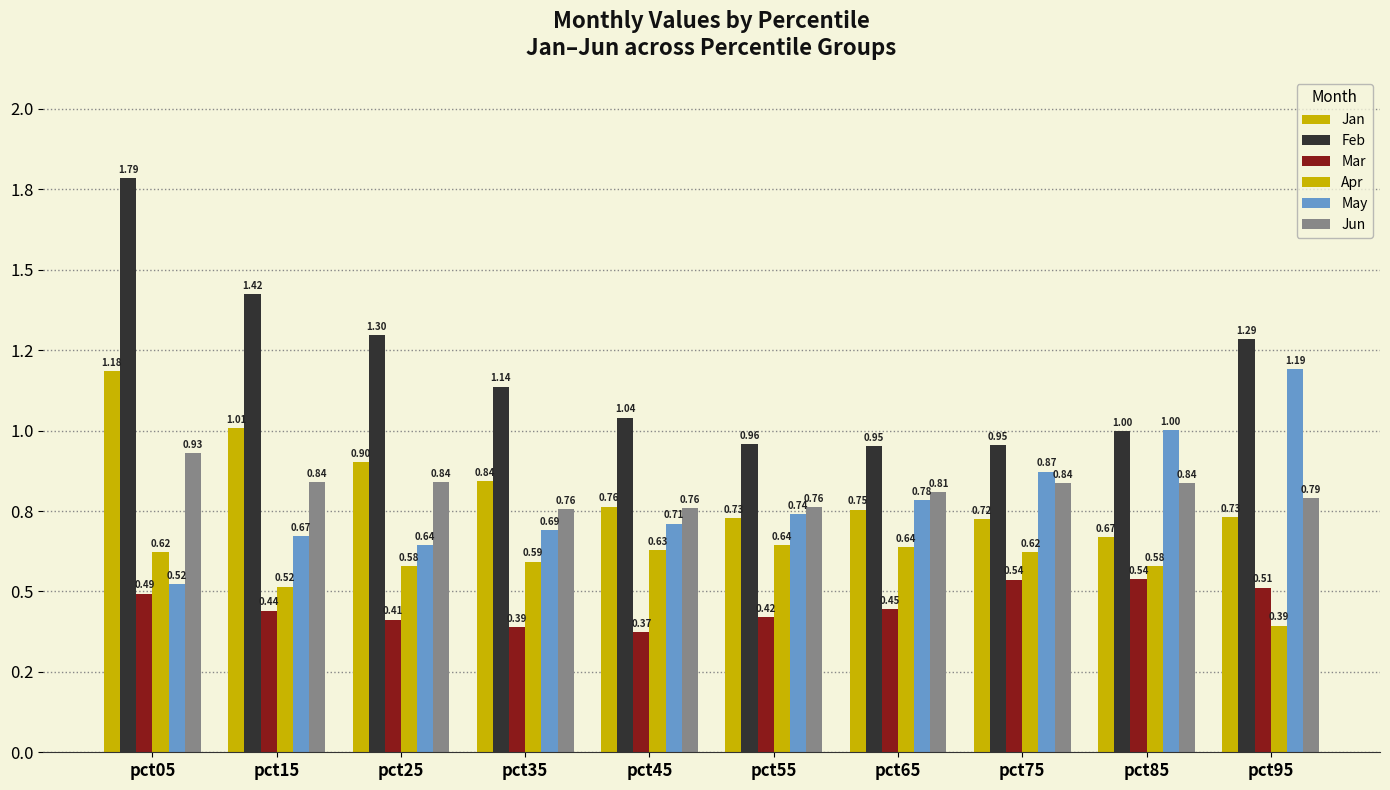

What is the value of the Jan bar at the 6th from the left?

0.7